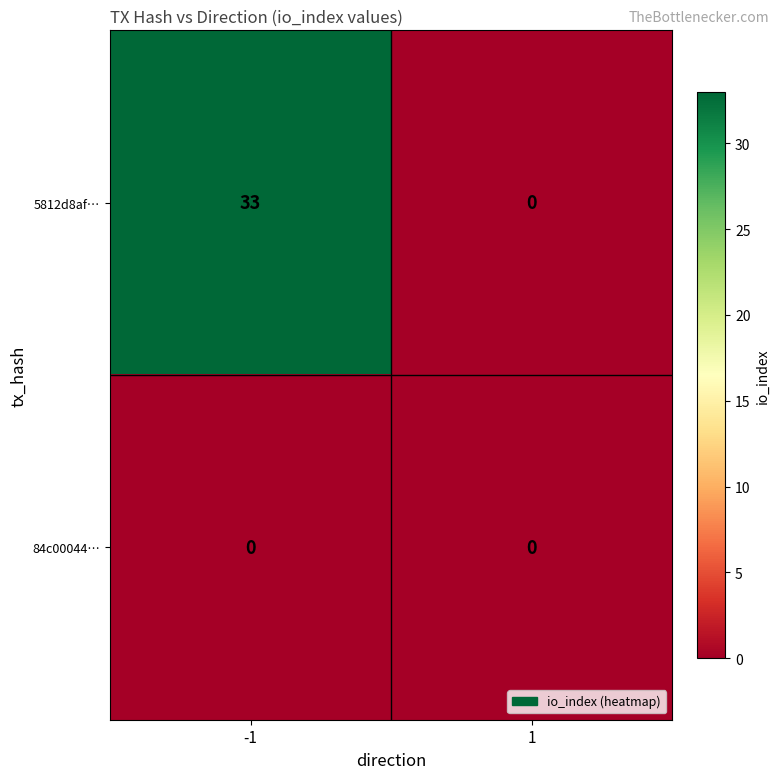

Reading right to left, list all the values displayed in this chart.

5812d8af…: 1=0	-1=33
84c00044…: 1=0	-1=0